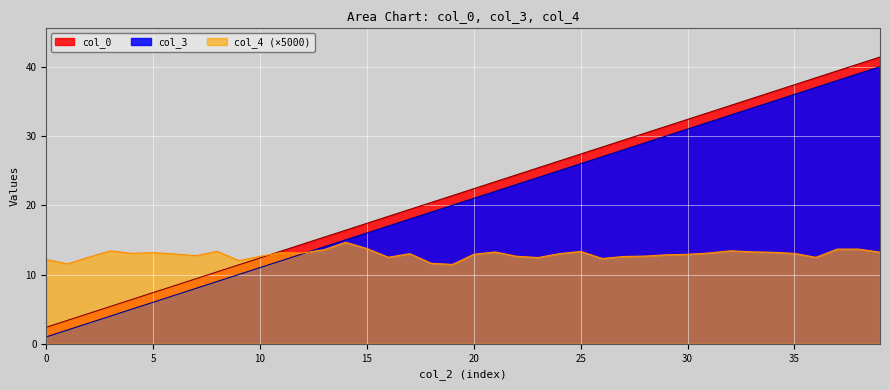

How many categories are shown in the chart?

40